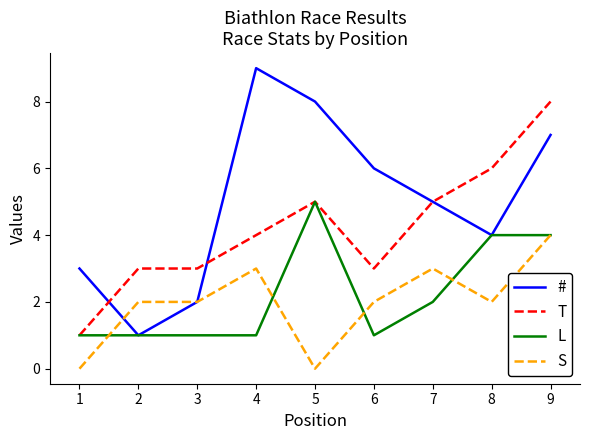

What is the difference between the S values at 5 and 6?

2